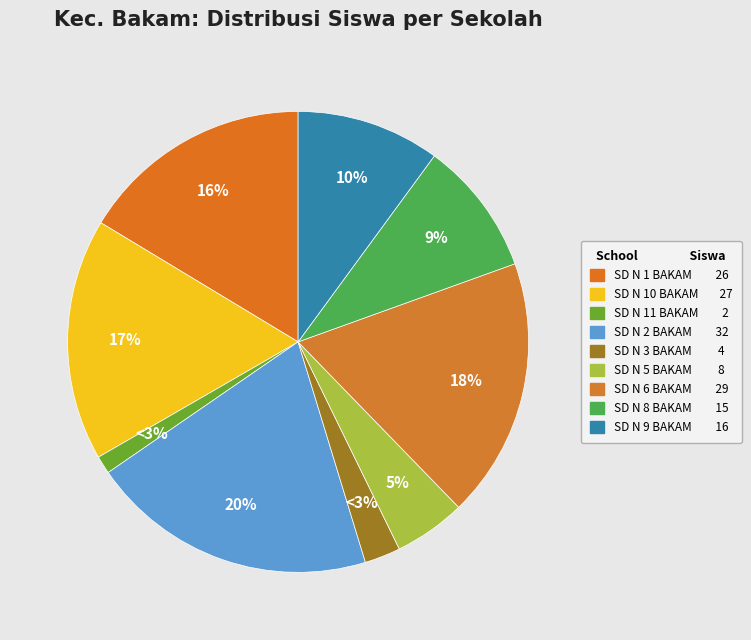

To the nearest percent, what percentage of the pie is UPTD SD NEGERI 1 BAKAM?

16%